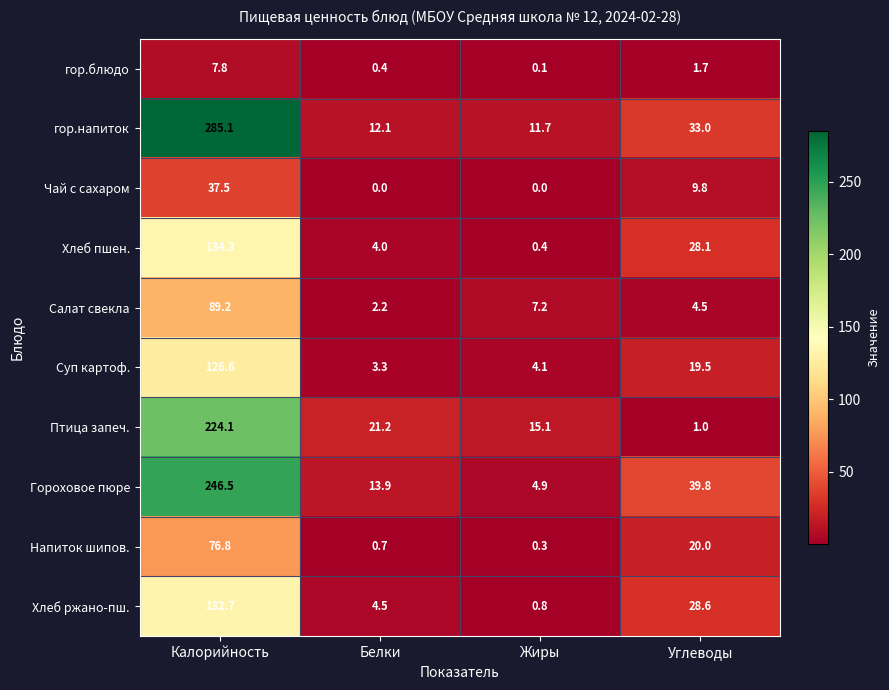

What is the greatest value displayed?

285.1